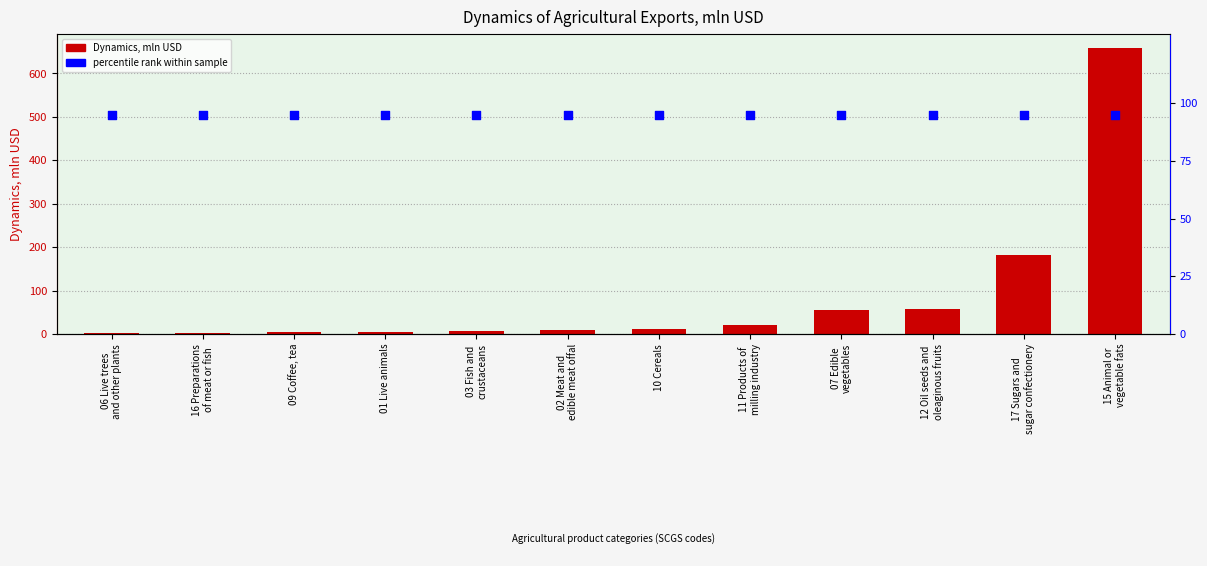

At how many categories does at least one series exceed 215?

1